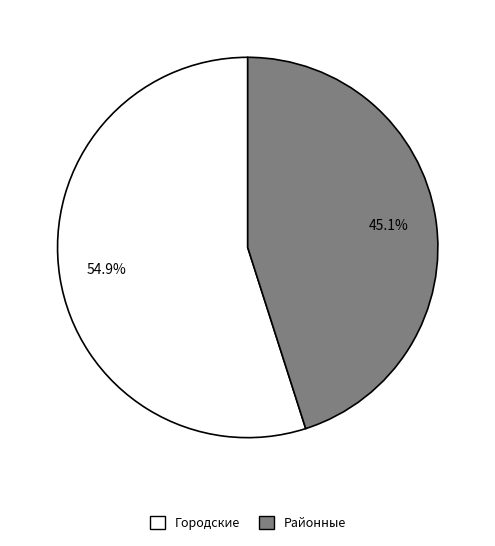

To the nearest percent, what portion does Городские represent?

55%